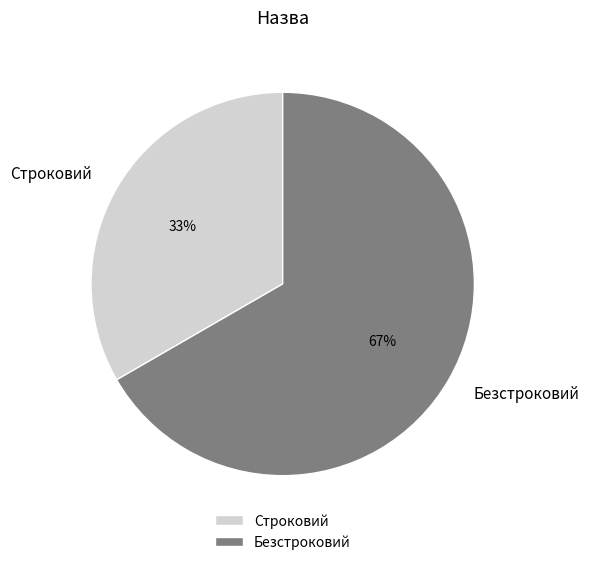

True or false: Безстроковий accounts for 57% of the total.

False